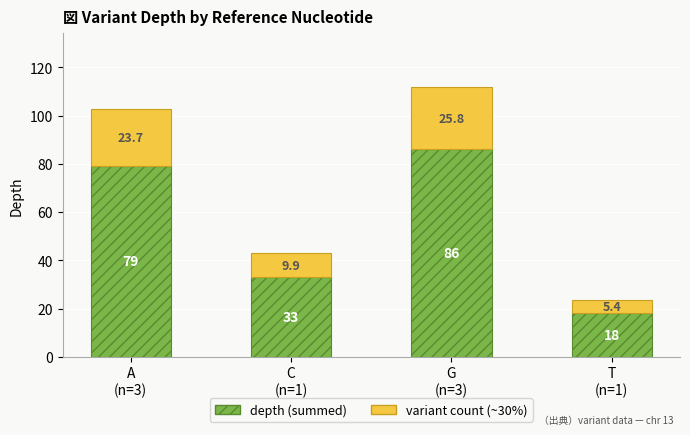

Are the bars grouped side by side (vs. stacked)?

No